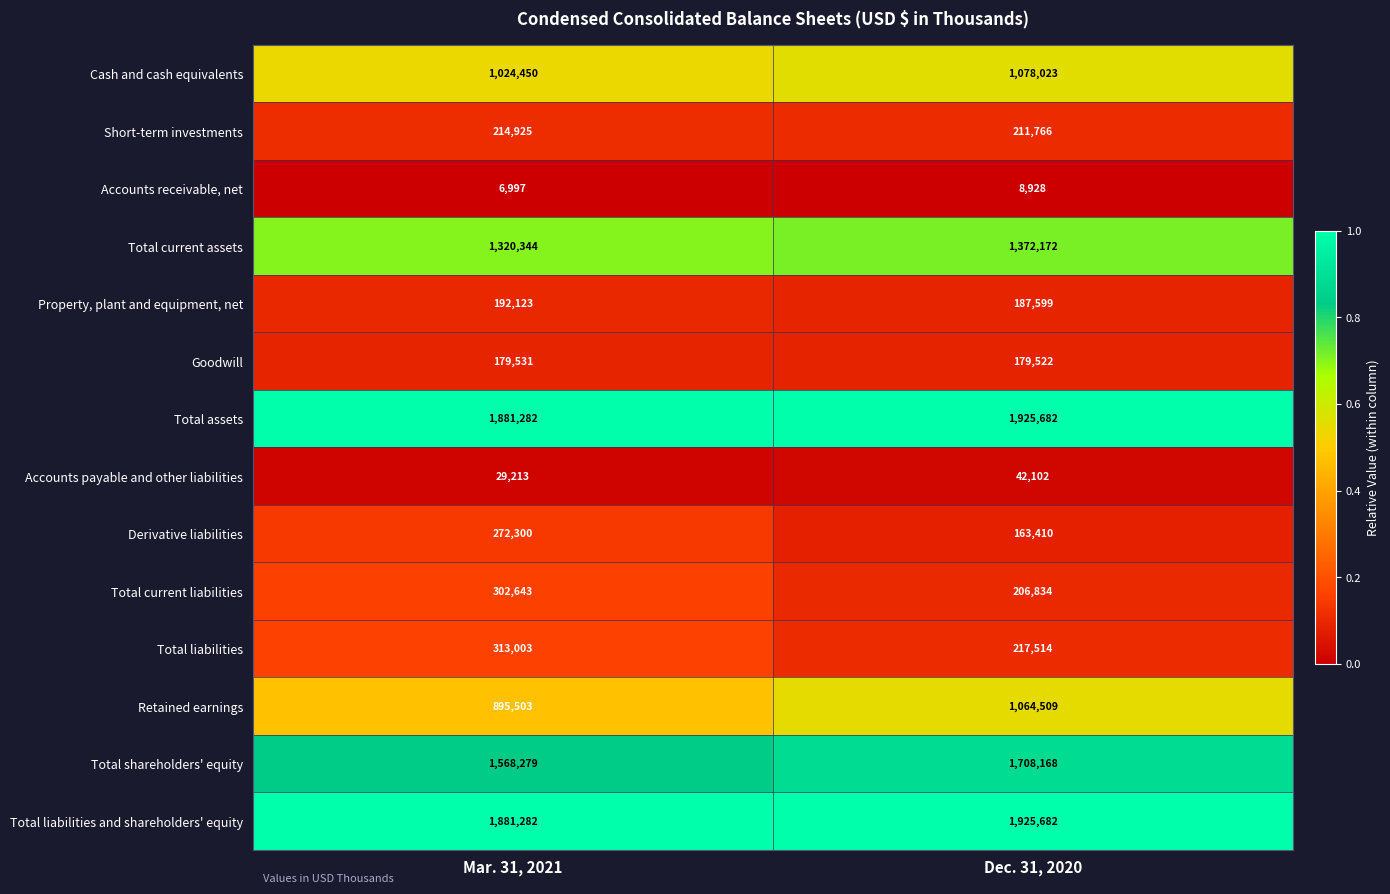

Which series changed the most between Mar. 31, 2021 and Dec. 31, 2020?

Retained earnings